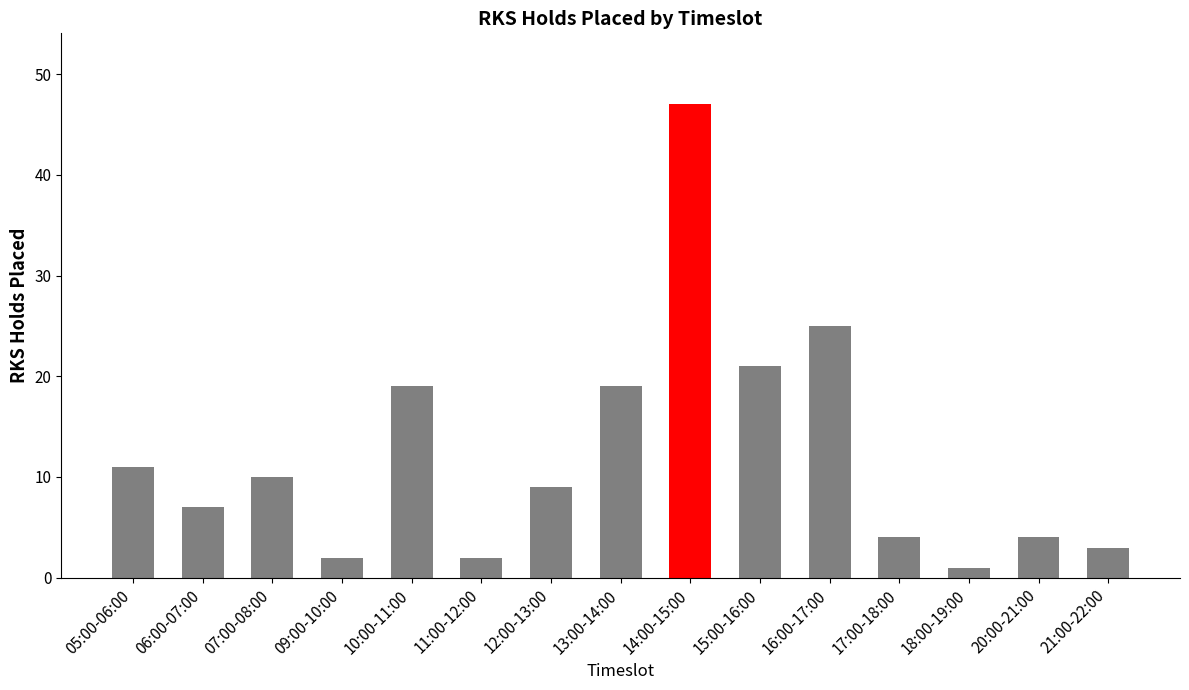

Is it true that the value at 17:00-18:00 is 6?

False